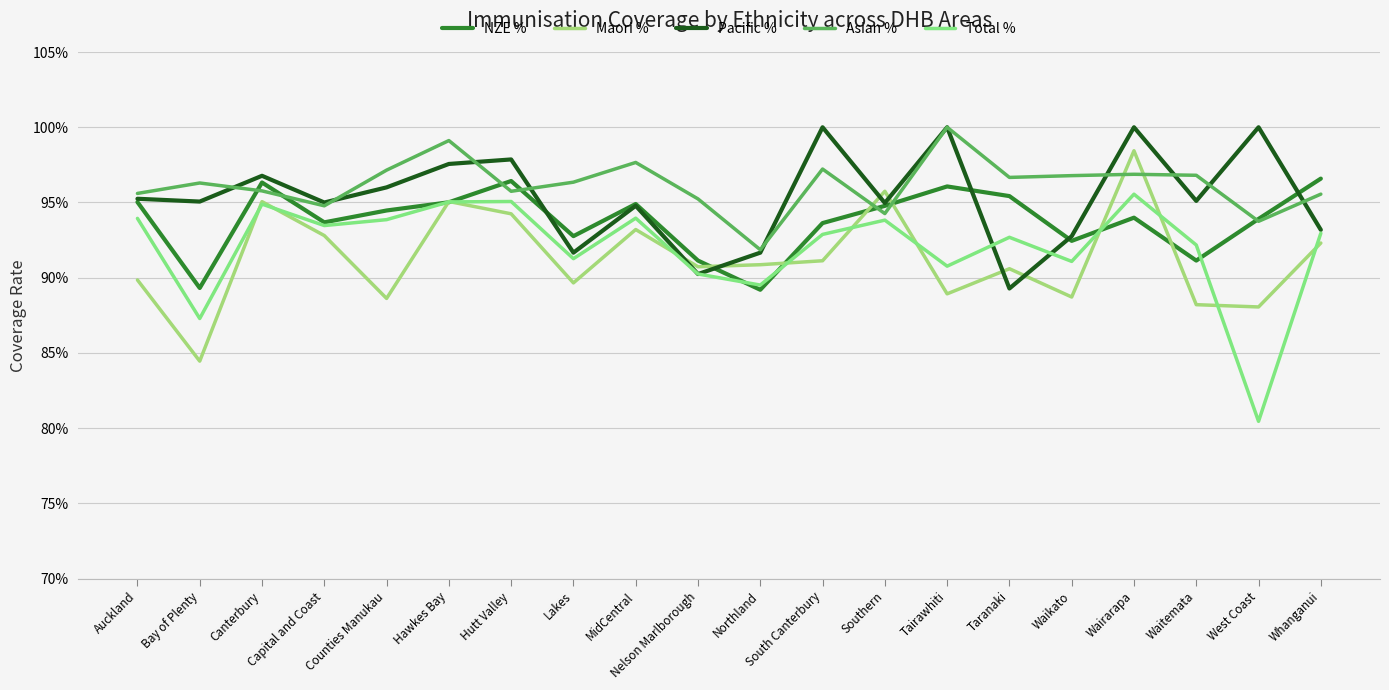

Which series has the widest spread of values?

Total %